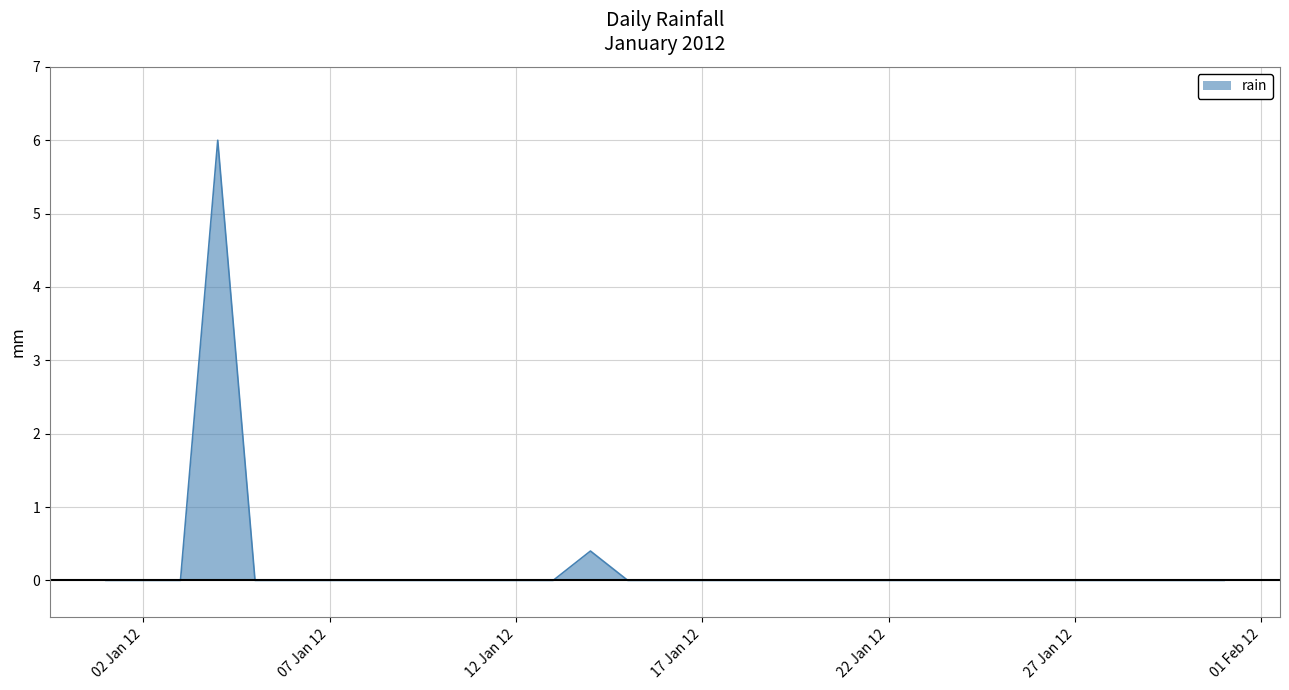

What is the maximum value shown in the chart?

6.0